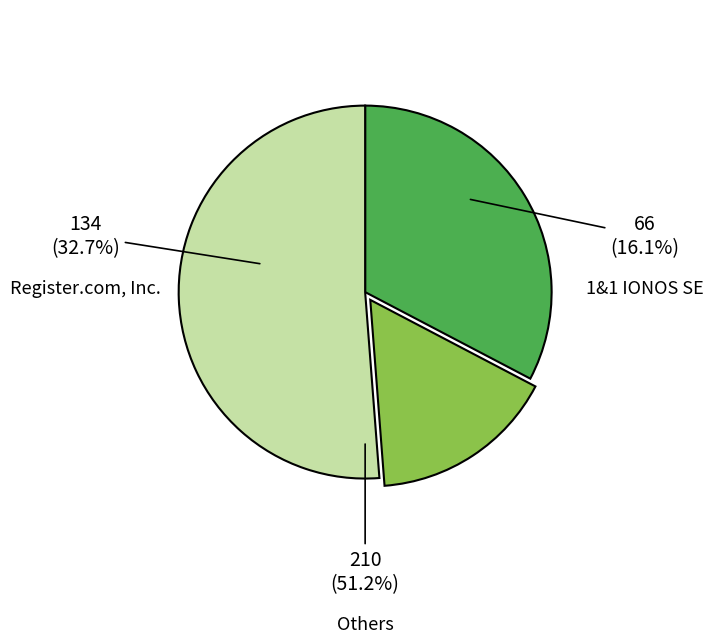

Is it true that DNC Holdings, Inc. is 1% of the pie?

False